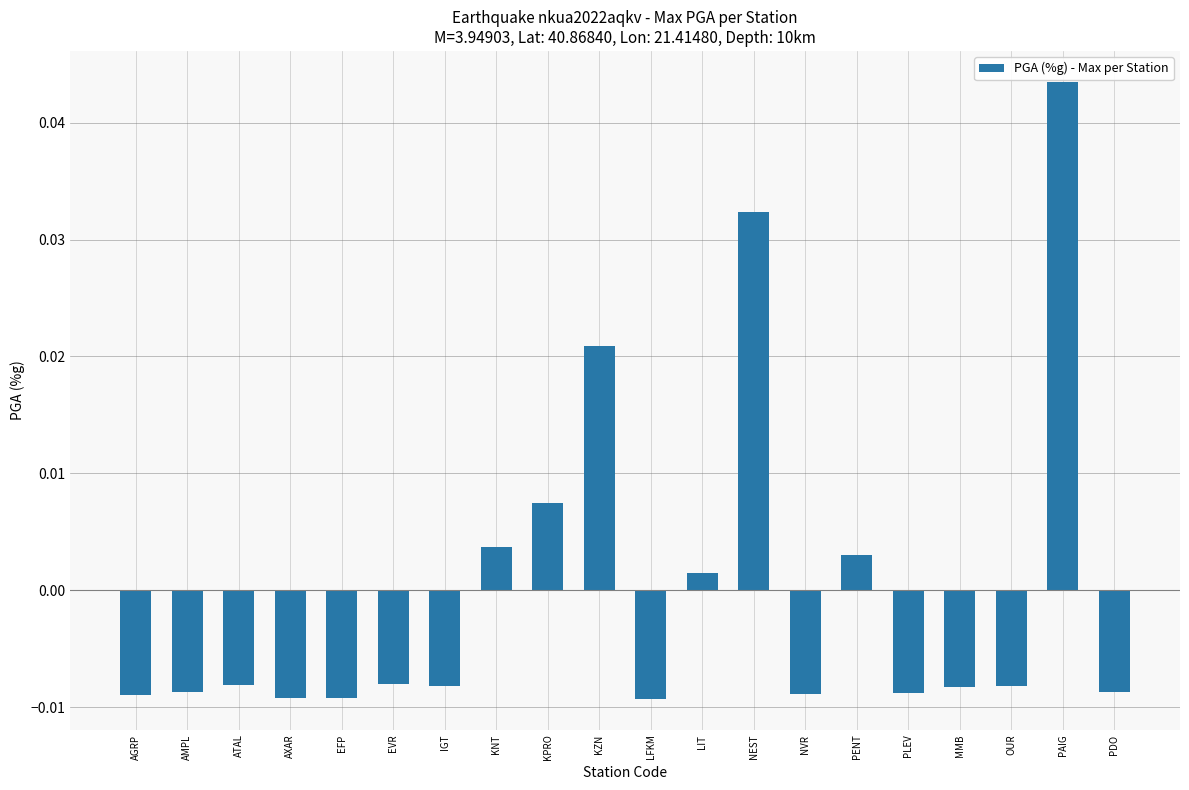

What position from the left is LFKM?

11